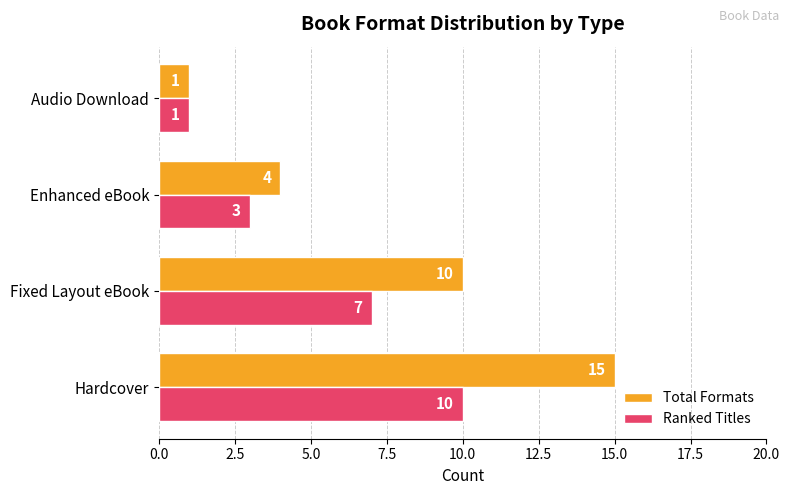

How many Ranked Titles values are between 3 and 10?

3